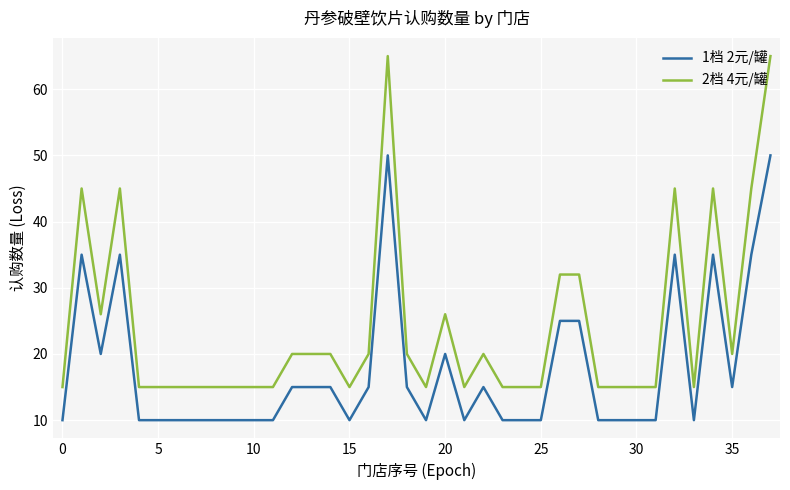

What is the difference between the maximum and minimum values in the 2档 4元/罐 series?

50